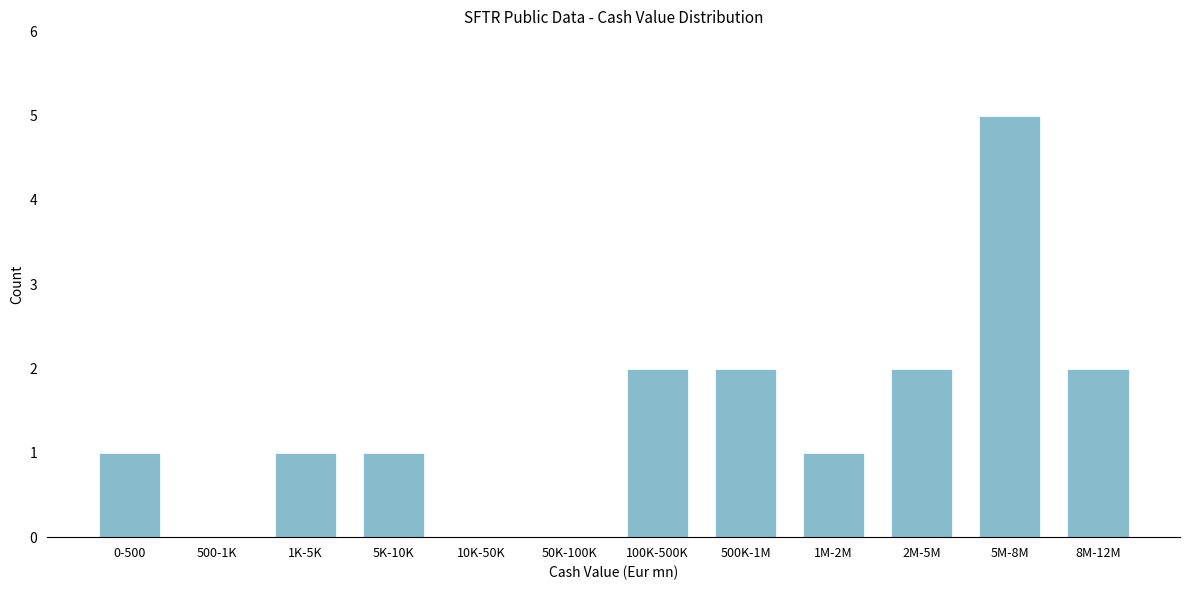

Reading right to left, transcribe all the data shown in this chart.

8M-12M=2	5M-8M=5	2M-5M=2	1M-2M=1	500K-1M=2	100K-500K=2	50K-100K=0	10K-50K=0	5K-10K=1	1K-5K=1	500-1K=0	0-500=1